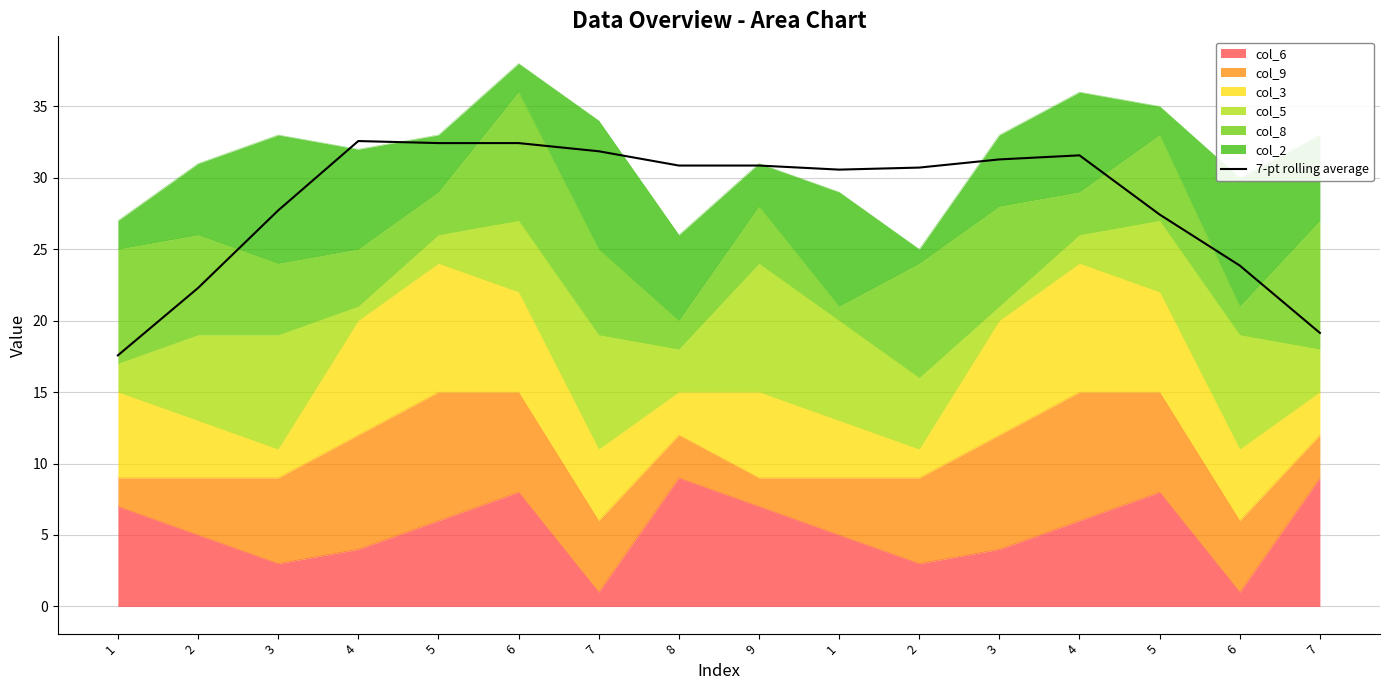

Rank the categories by value from highest to lowest.

4, 6, 5, 7, 4, 3, 8, 9, 2, 1, 3, 5, 6, 2, 7, 1